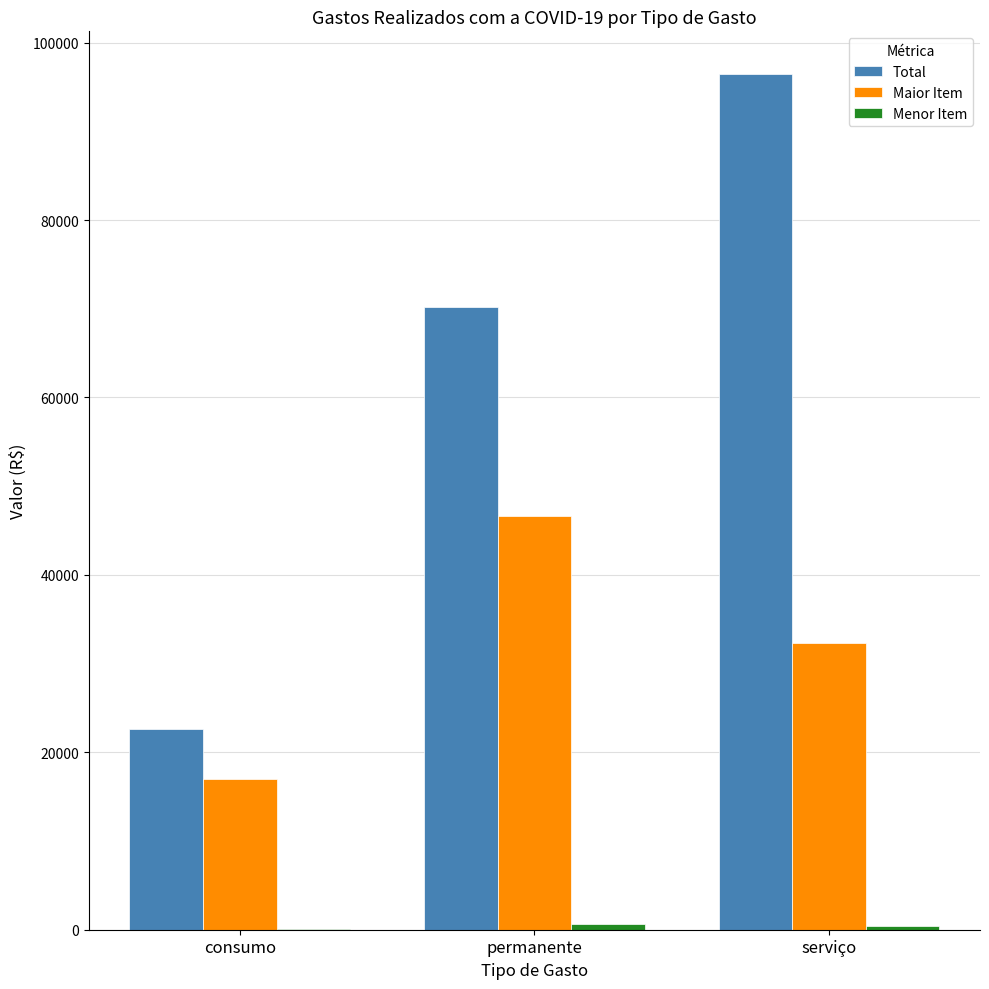

Which series has the largest total across all categories?

Total